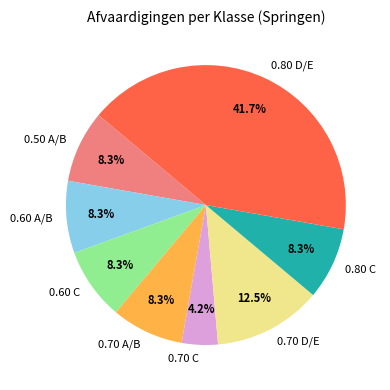

Is 0.70 C the majority of the pie?

No